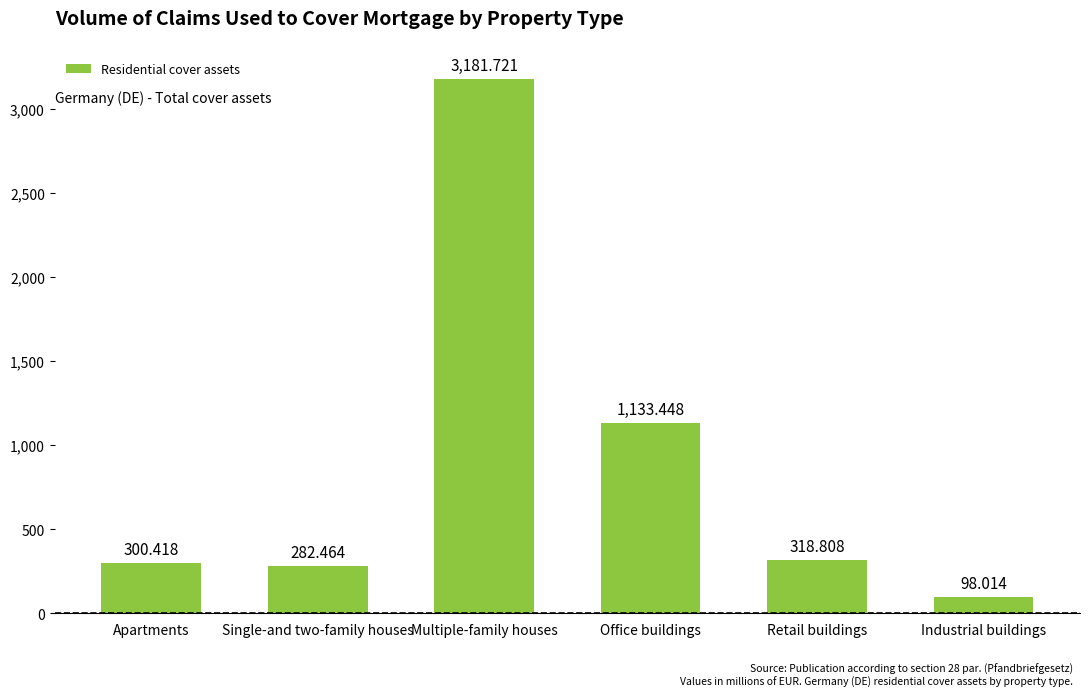

What is the label of the 4th bar from the left?

Office buildings